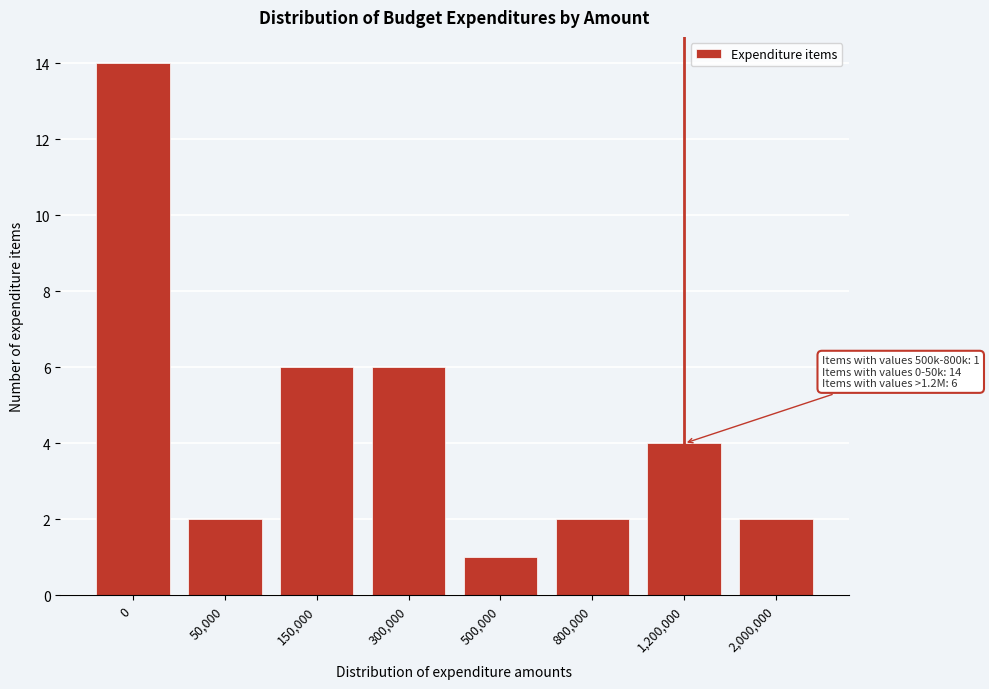

Reading left to right, what are all the values shown in this chart?

0=14	50,000=2	150,000=6	300,000=6	500,000=1	800,000=2	1,200,000=4	2,000,000=2